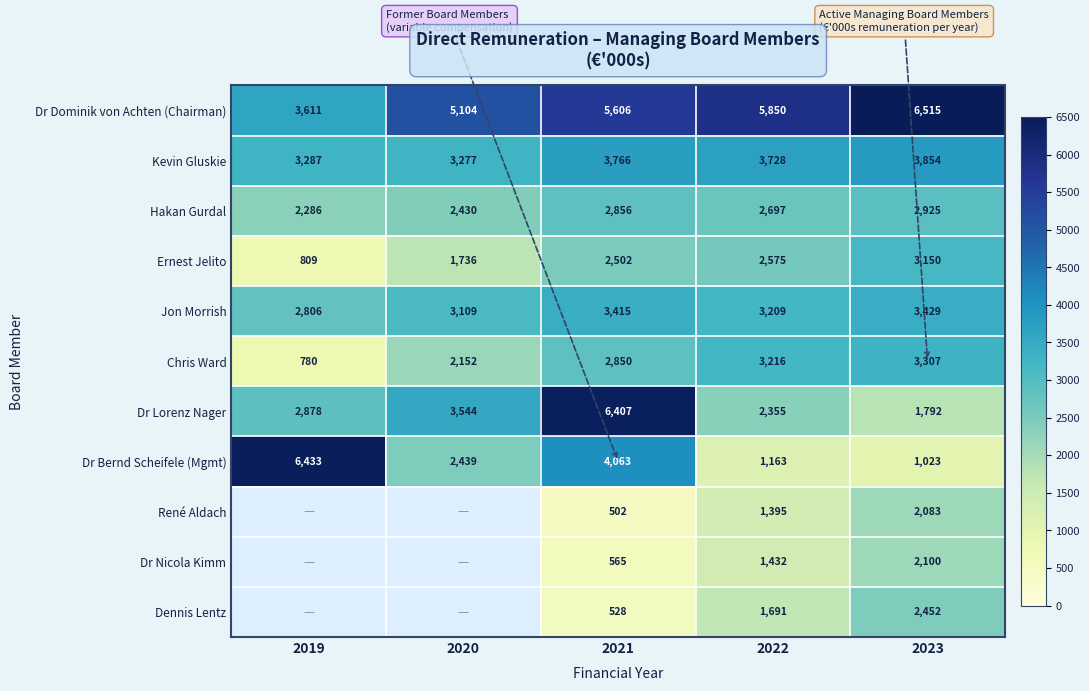

What is the smallest value displayed?

502.0